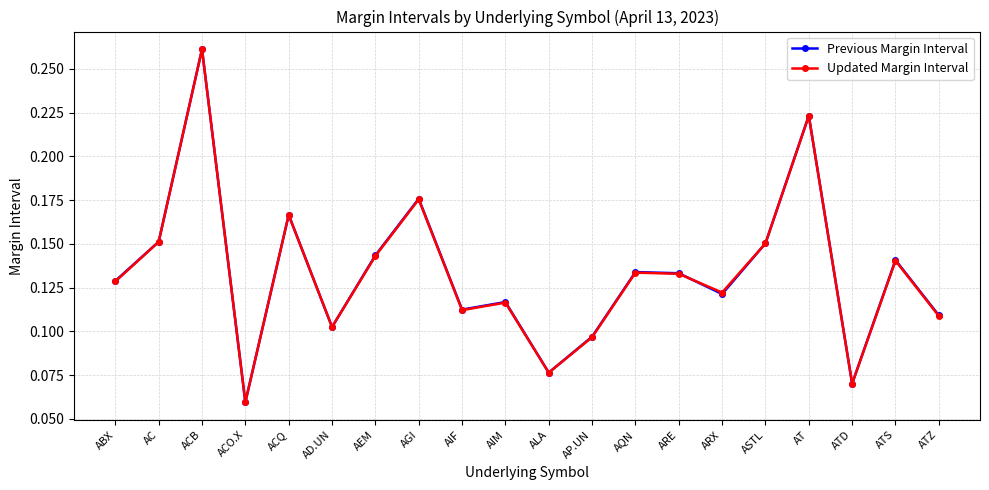

At which category is the sum across all series the highest?

ACB